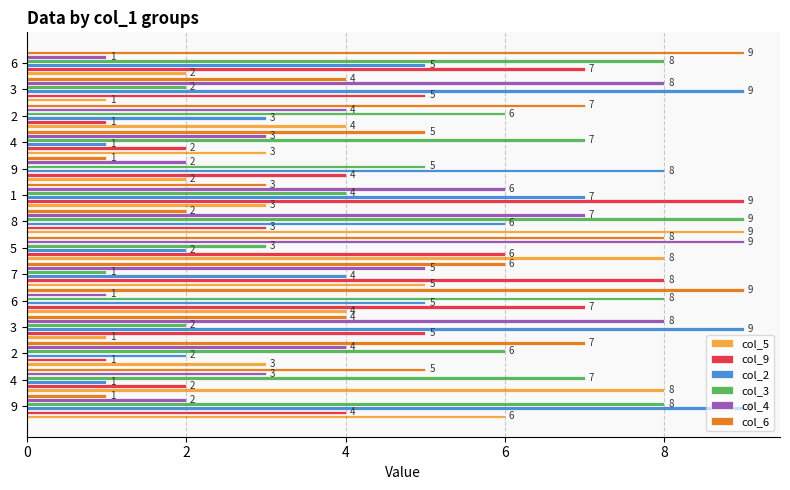

Count the number of data series in this chart.

6